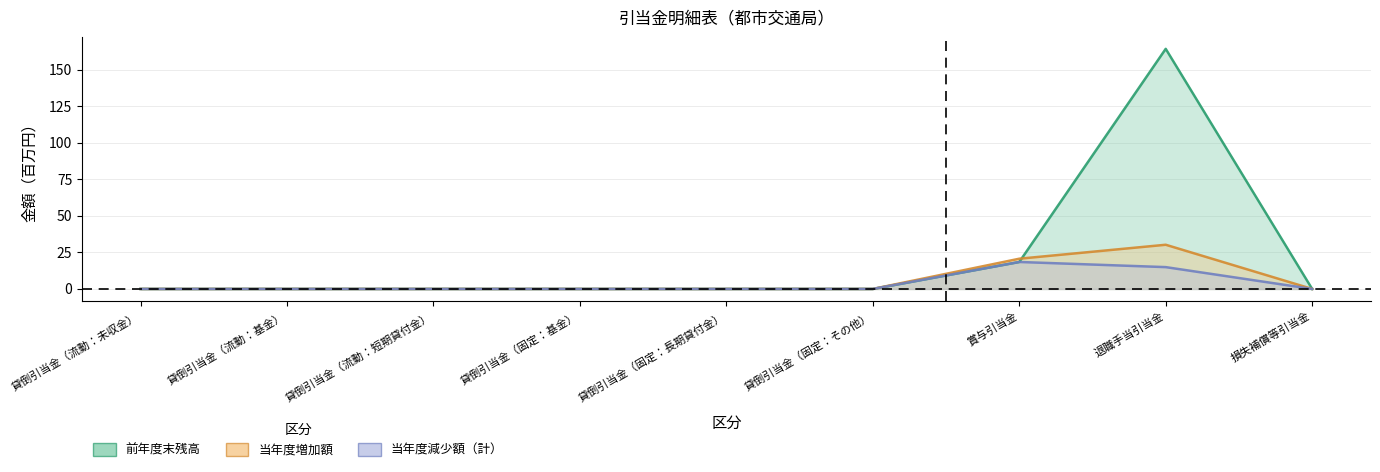

What is the label of the 8th point from the right?

貸倒引当金（流動：基金）